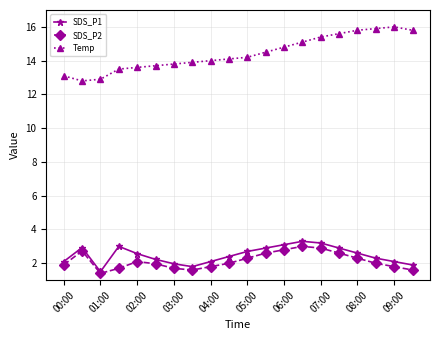

What is the lowest value of the Temp series?

12.8